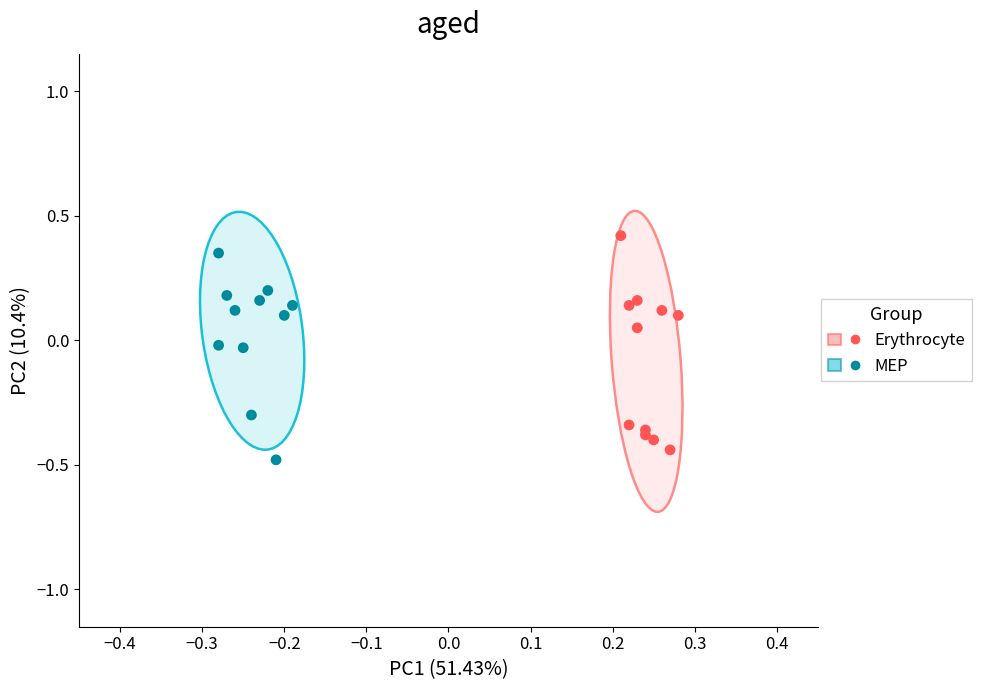

What are all the series names shown in the legend?

Erythrocyte, MEP